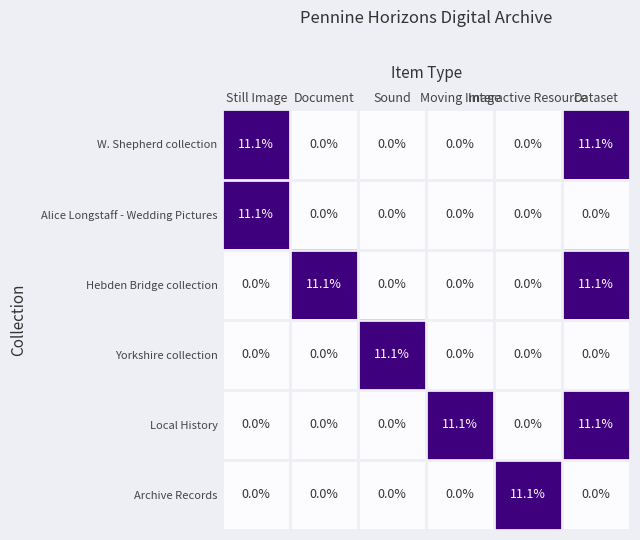

At how many categories does at least one series exceed 6?

6